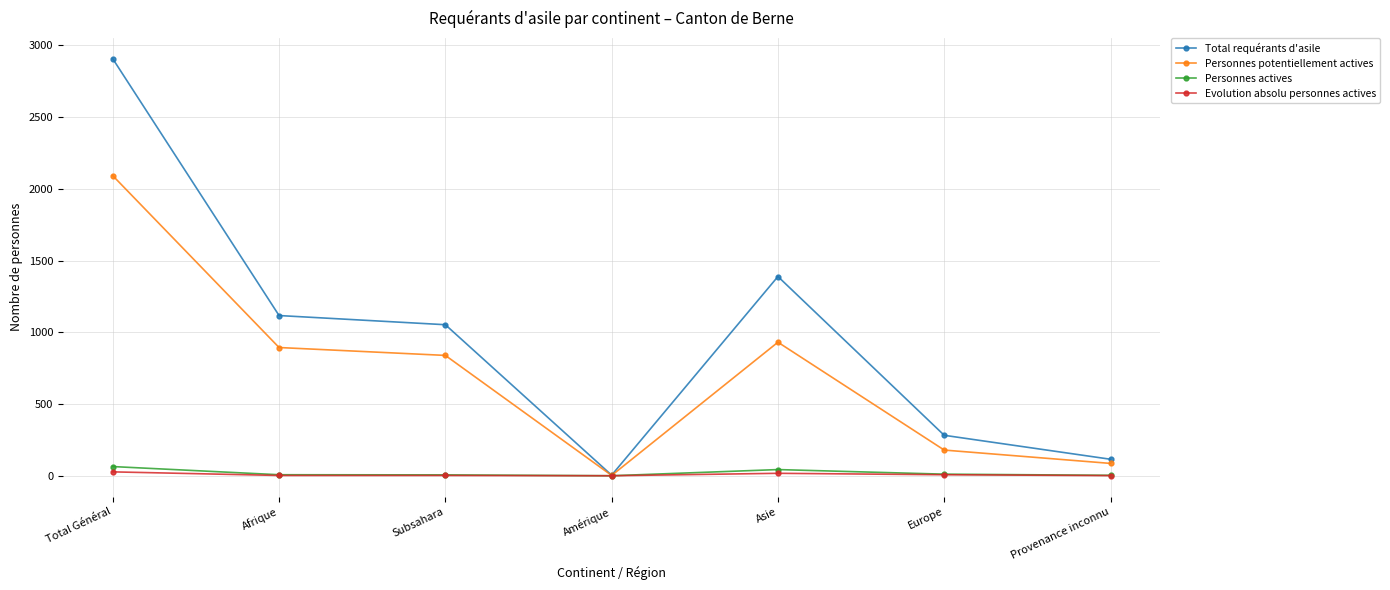

Rank the series at Total Général from lowest to highest value.

Evolution absolu personnes actives, Personnes actives, Personnes potentiellement actives, Total requérants d'asile